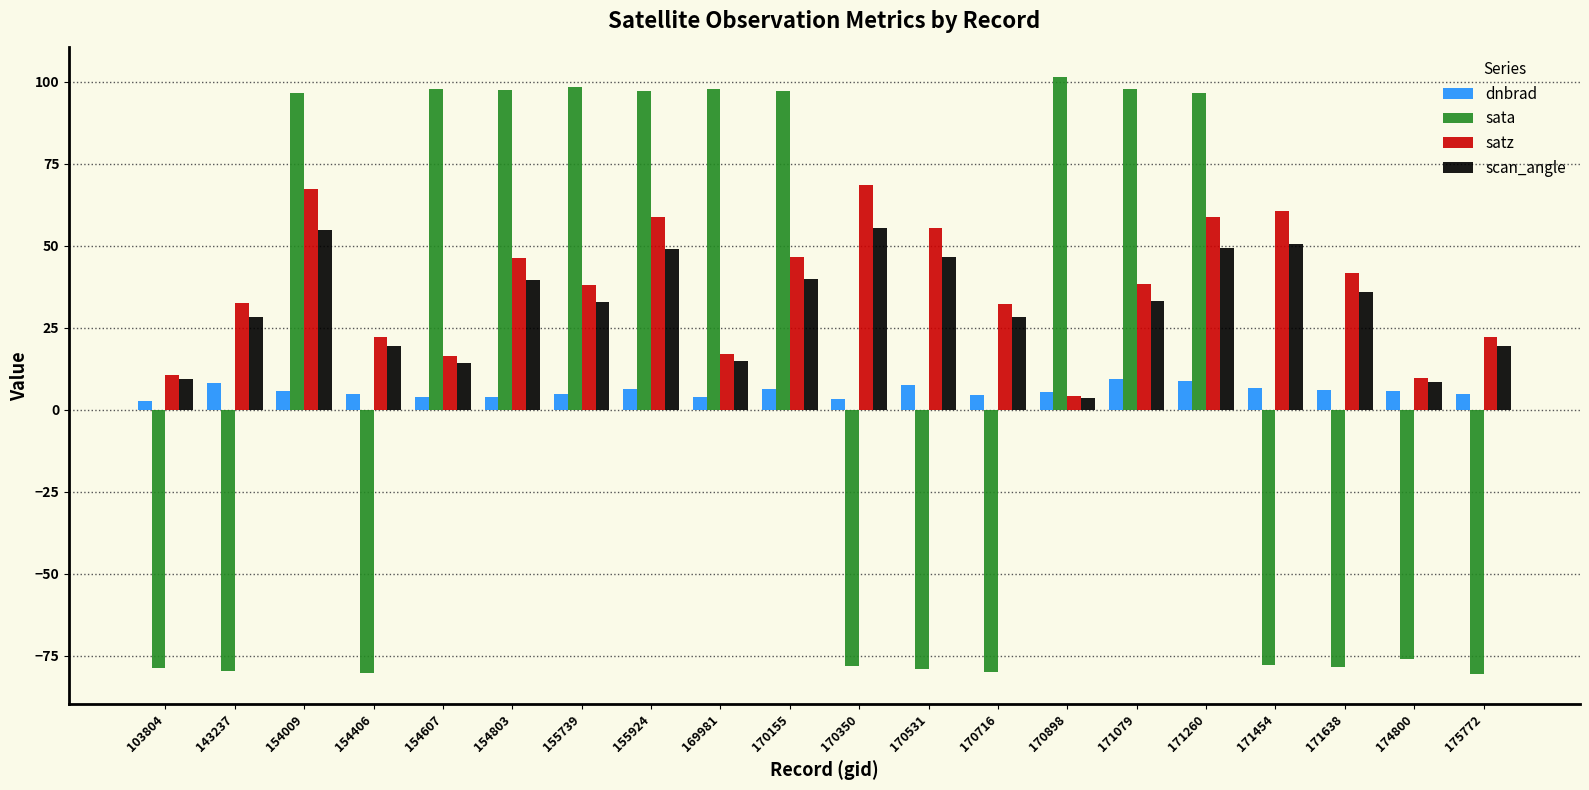

What is the highest value of the satz series?

68.6